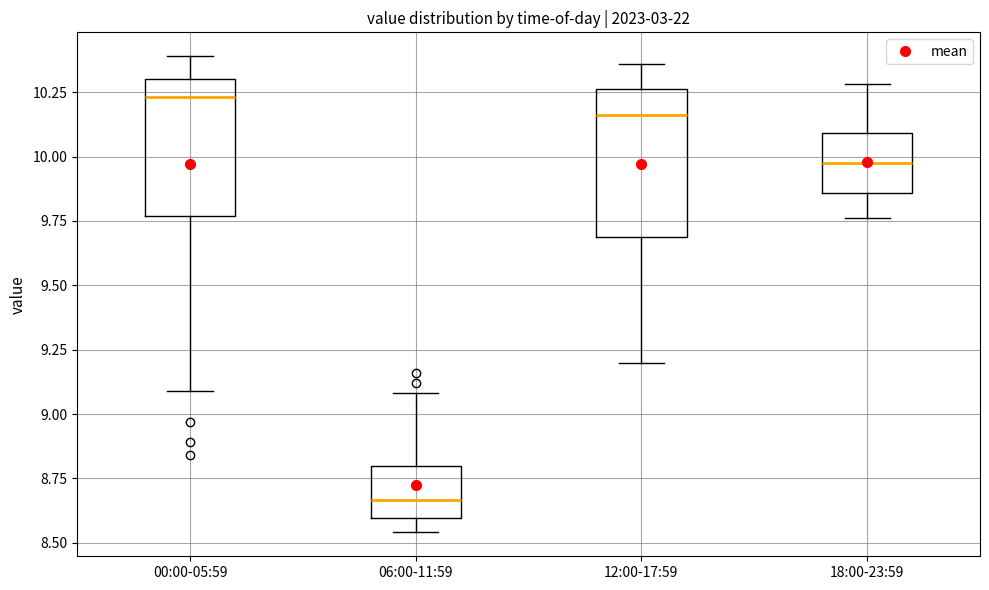

Which box has the highest median line?

00:00-05:59